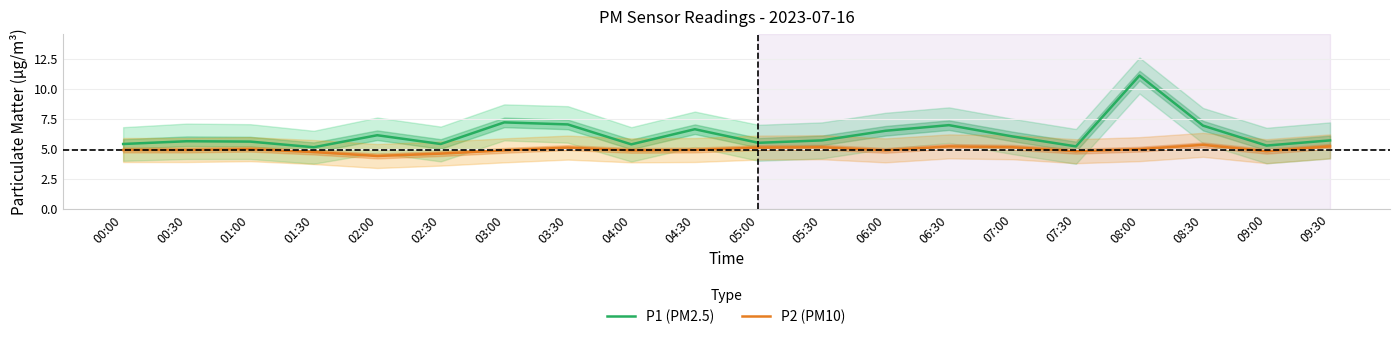

Is this an area chart (filled region under the line)?

No